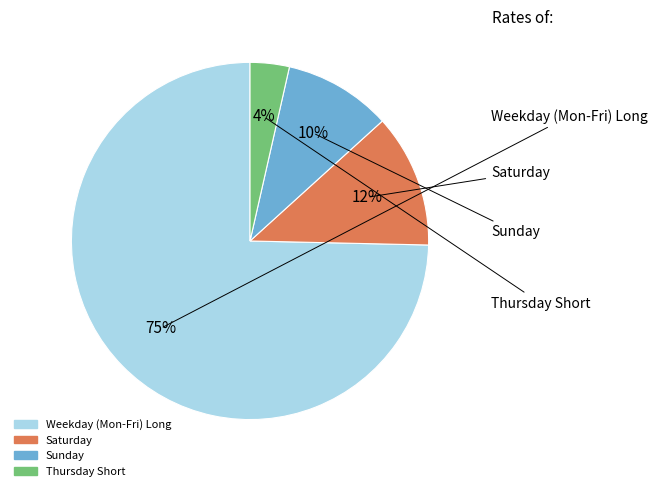

Does any single category account for the majority?

Yes